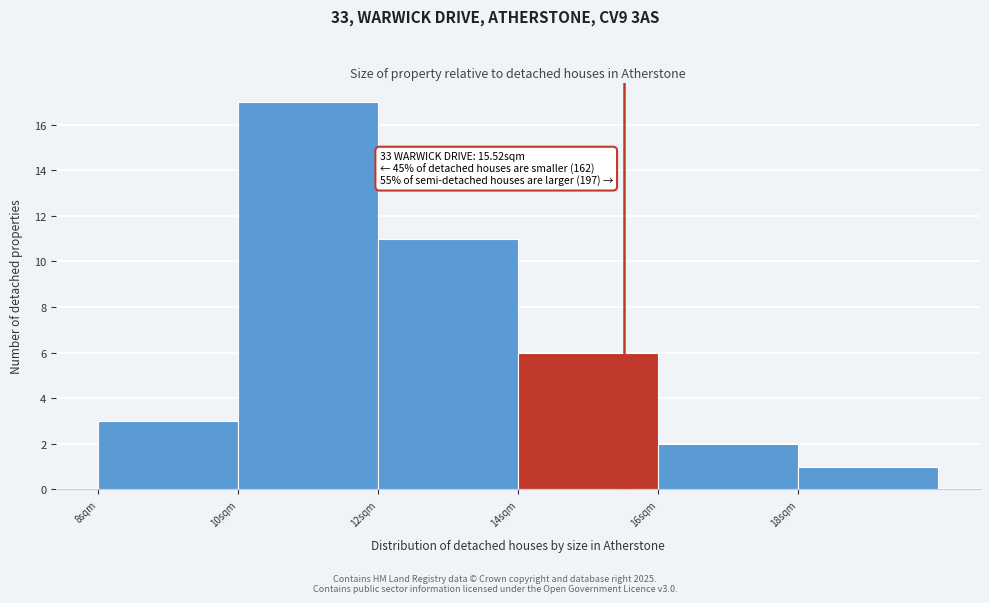

Which range on the x-axis has the tallest bar?

10 to 12